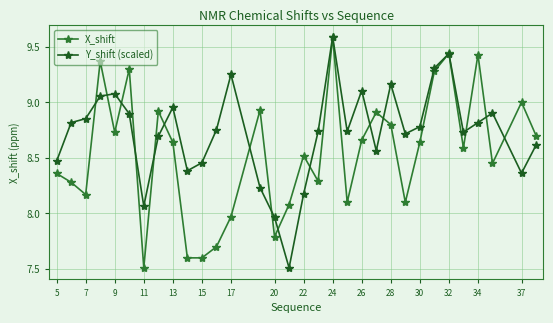

Which series has the largest total across all categories?

Y_shift (scaled)